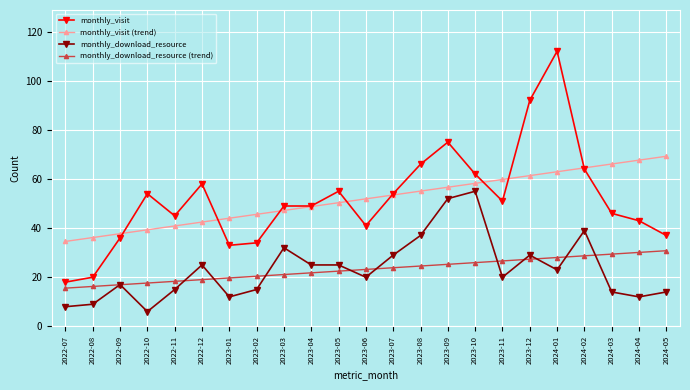

Which series has the widest spread of values?

monthly_visit